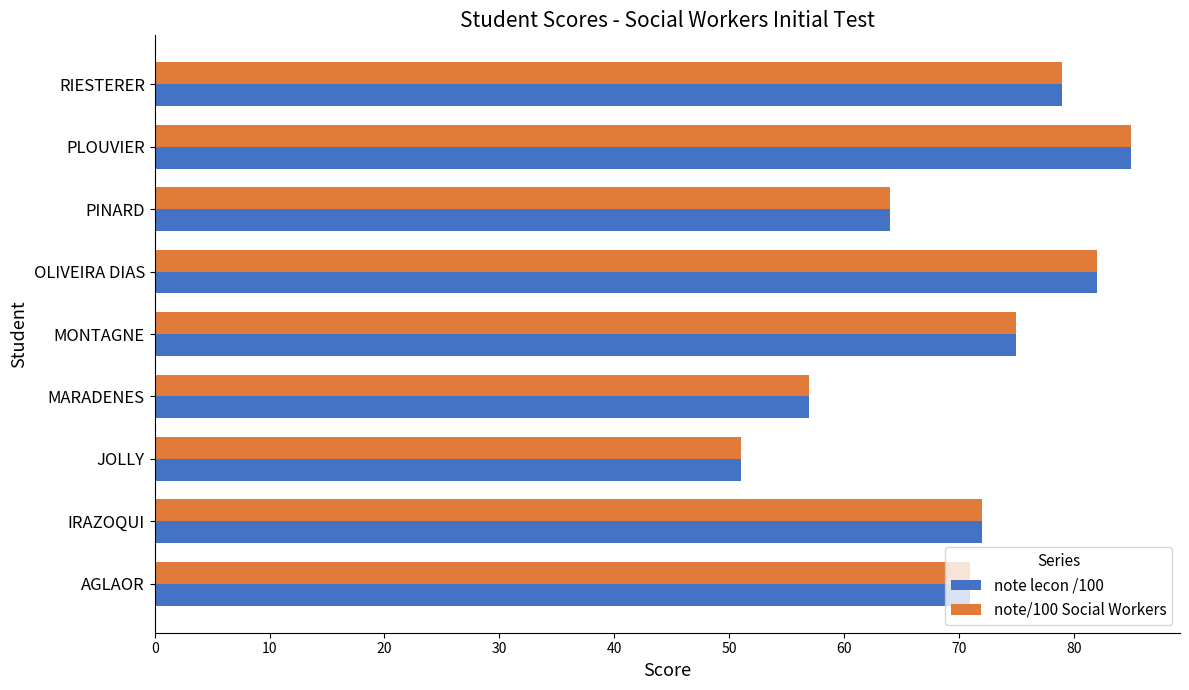

Is the value of note lecon /100 at RIESTERER greater than the value of note/100 Social Workers at PINARD?

Yes